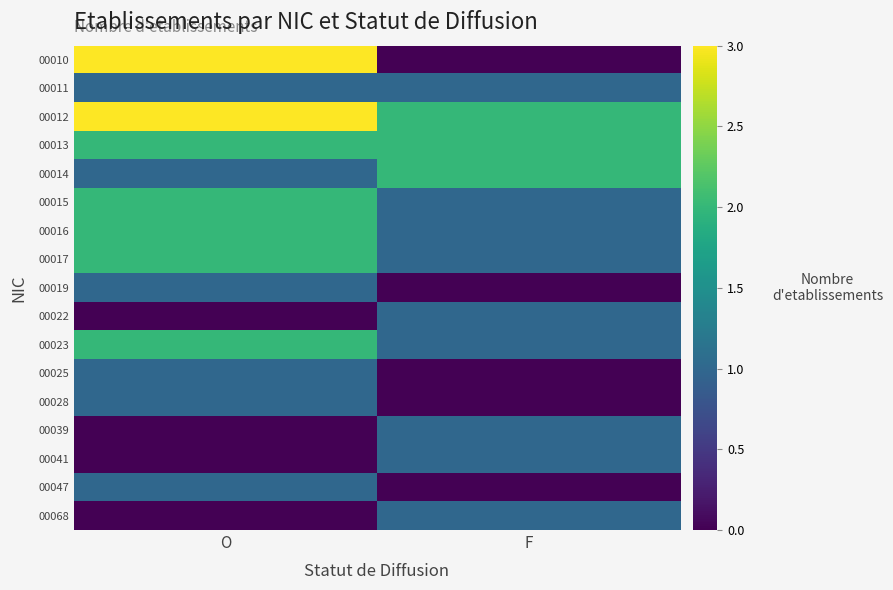

Between O and F, which series saw the biggest shift?

00010